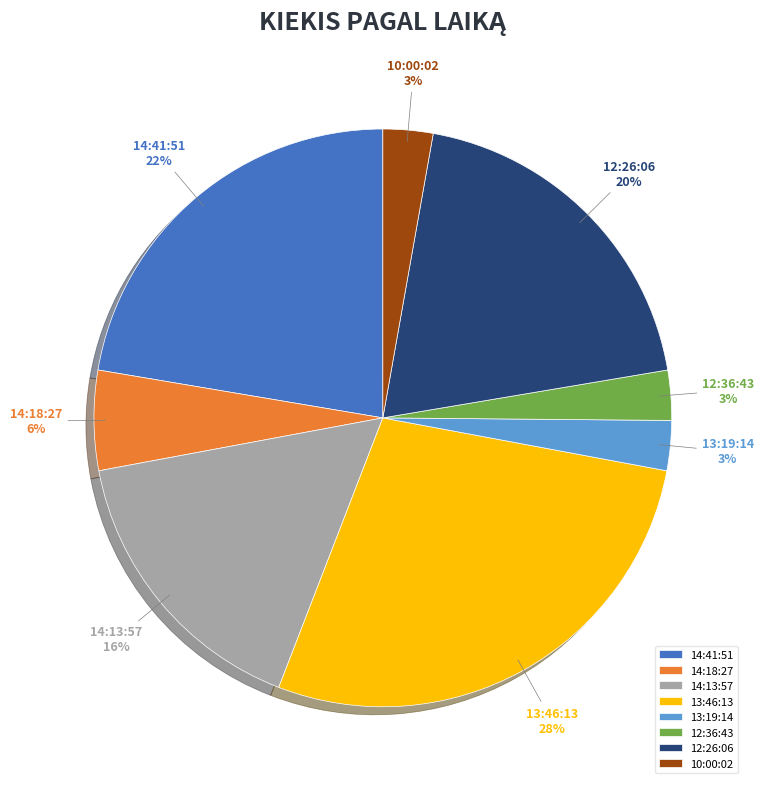

Approximately how many times larger is the value at 14:13:57 compared to 14:18:27?

2.9